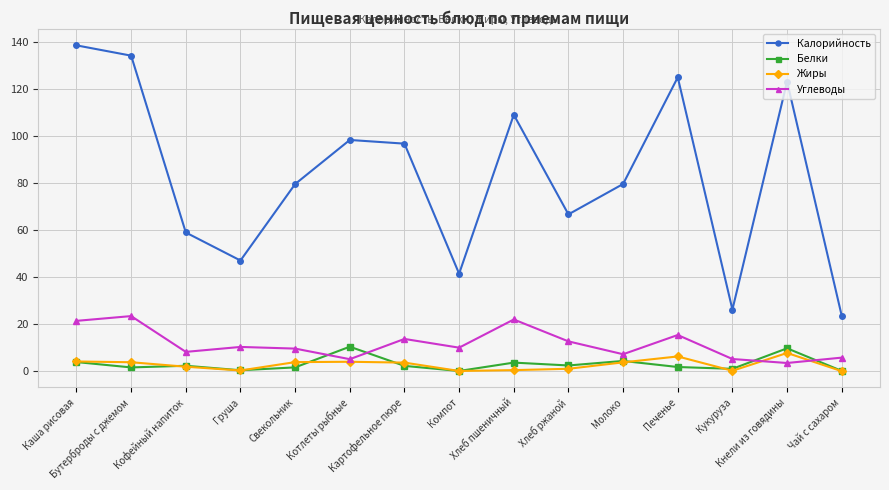

True or false: Белки and Калорийность intersect in this chart.

False